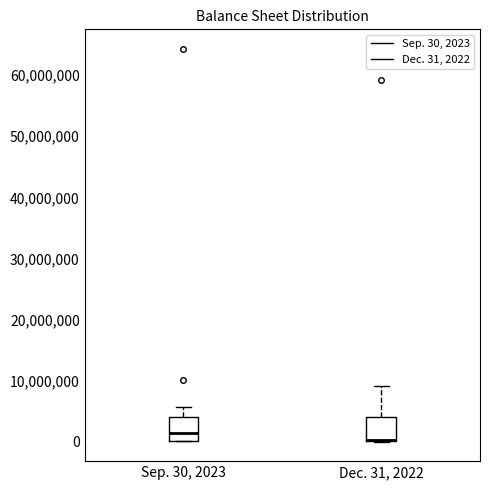

Where does the upper whisker of the box for Dec. 31, 2022 end on the y-axis? The values are not printed on the chart, so give them approximately, as read against the axis.

9000000